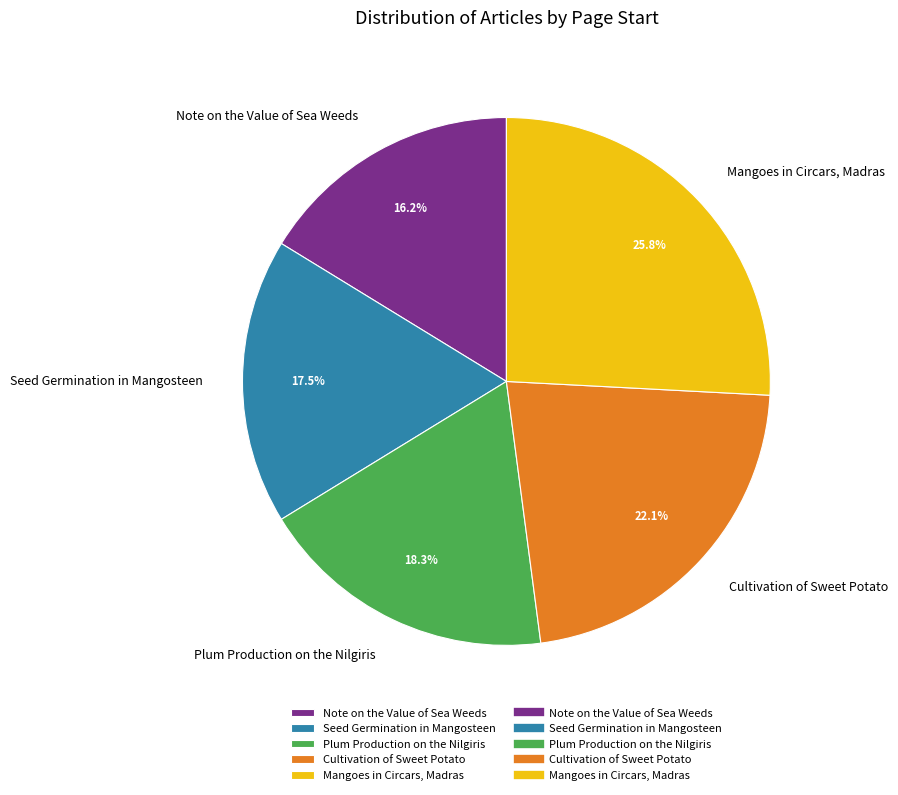

What percentage is the Cultivation of Sweet Potato slice, to the nearest percent?

22%